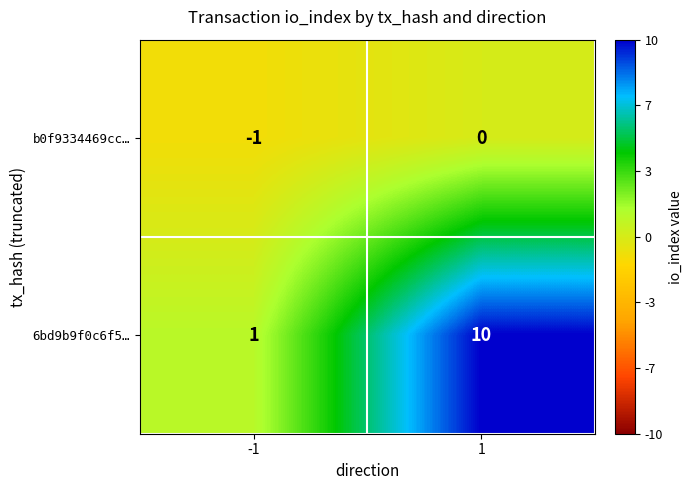

At how many categories does at least one series exceed 7?

1